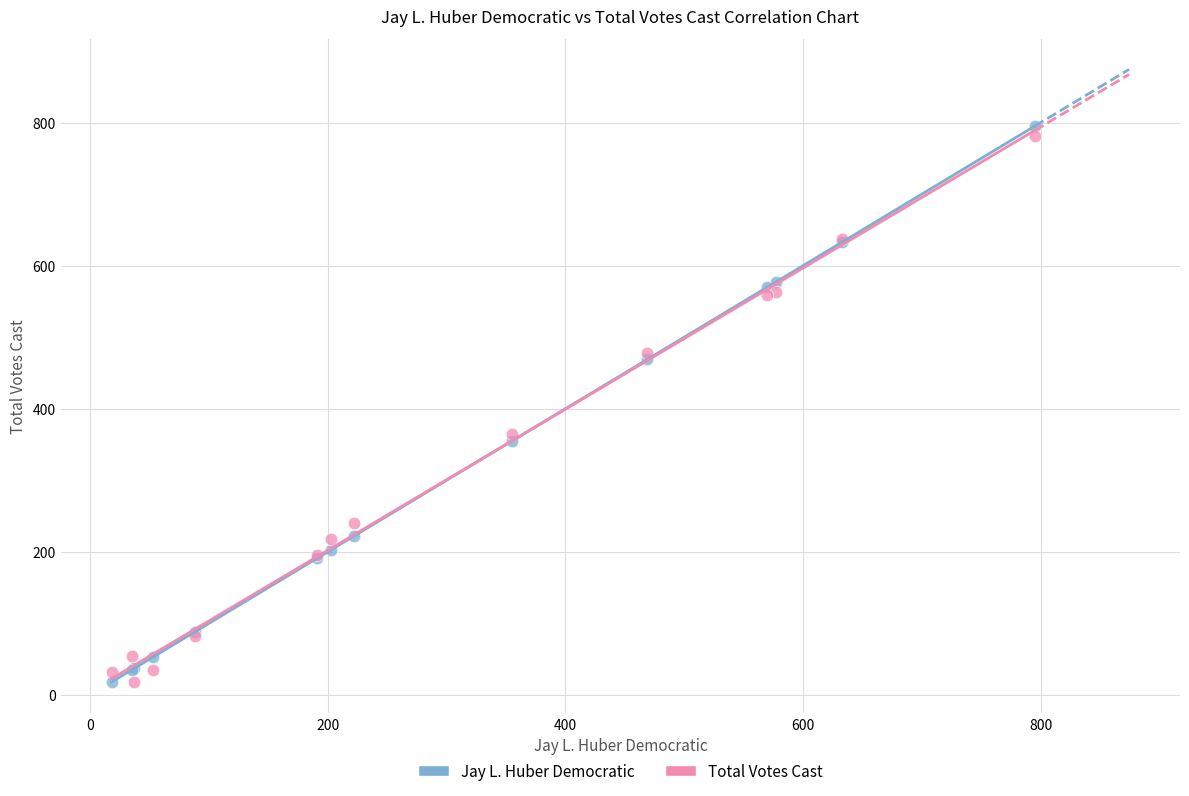

What is the X range (max minus min) for the scatter plot?

777.0